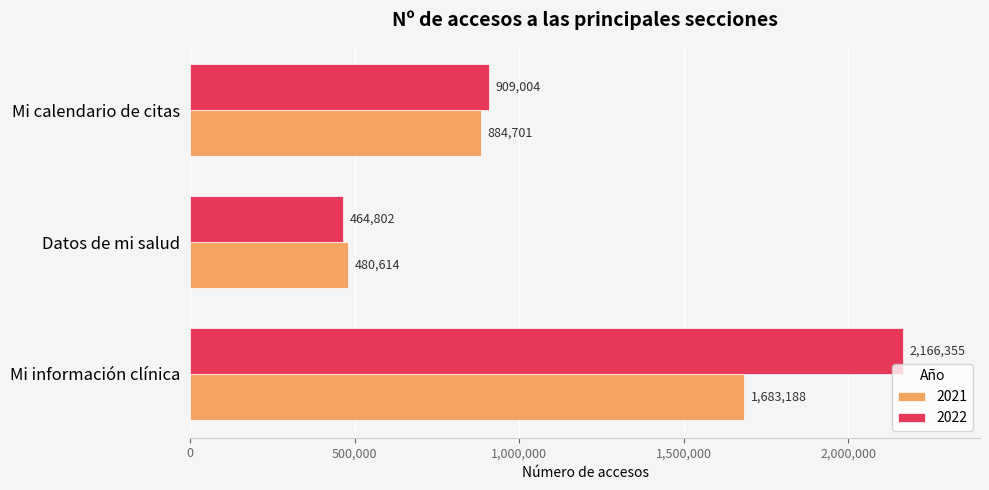

What is the difference between the 2021 values at Mi calendario de citas and Datos de mi salud?

404087